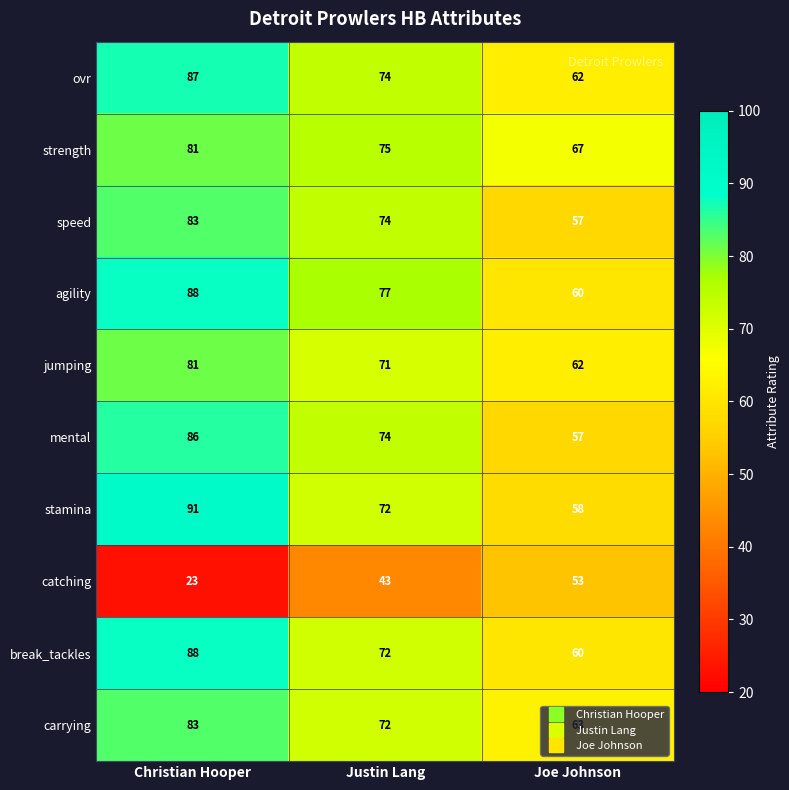

What is the average value of the stamina series?

74